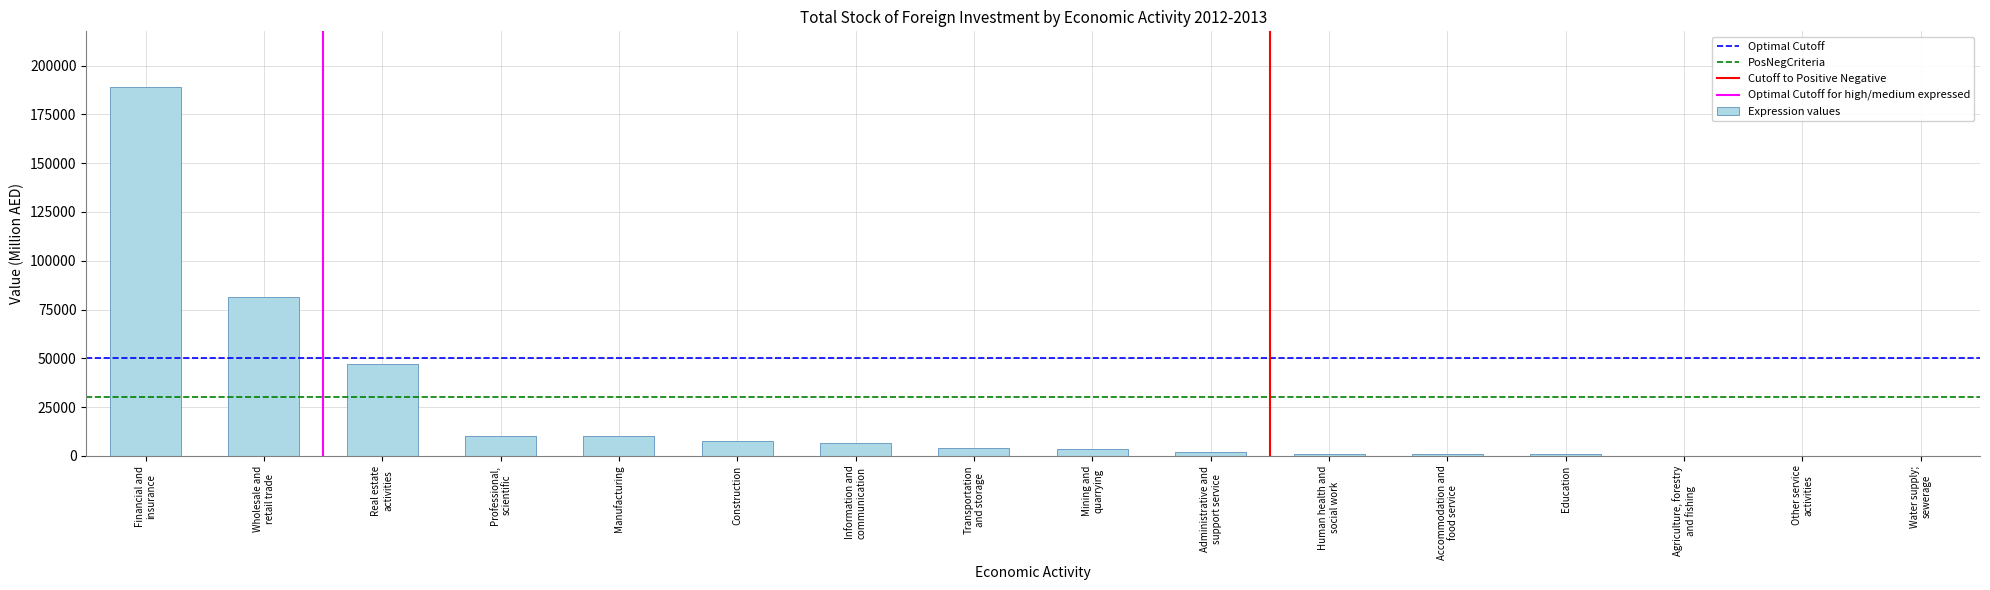

What is the greatest value displayed?

189178.5